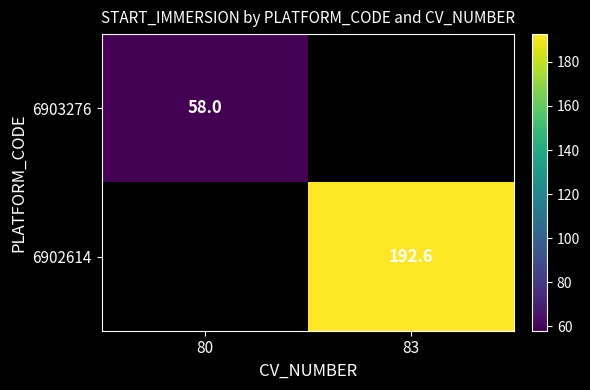

Is the value of 6903276 at 80 greater than the value of 6902614 at 83?

No